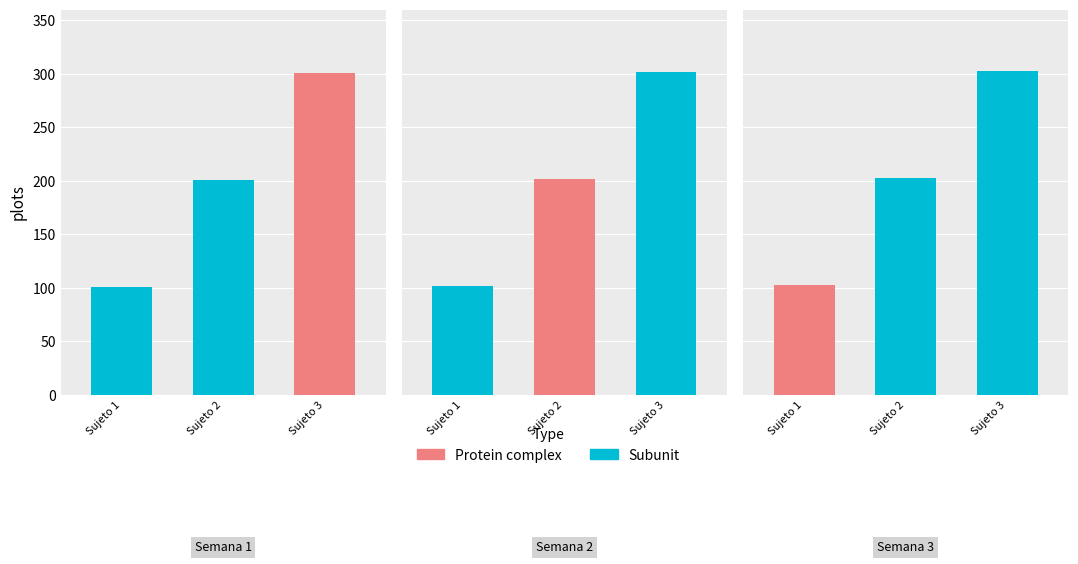

The value of Semana 3 at Sujeto 1 is 103. True or false?

True